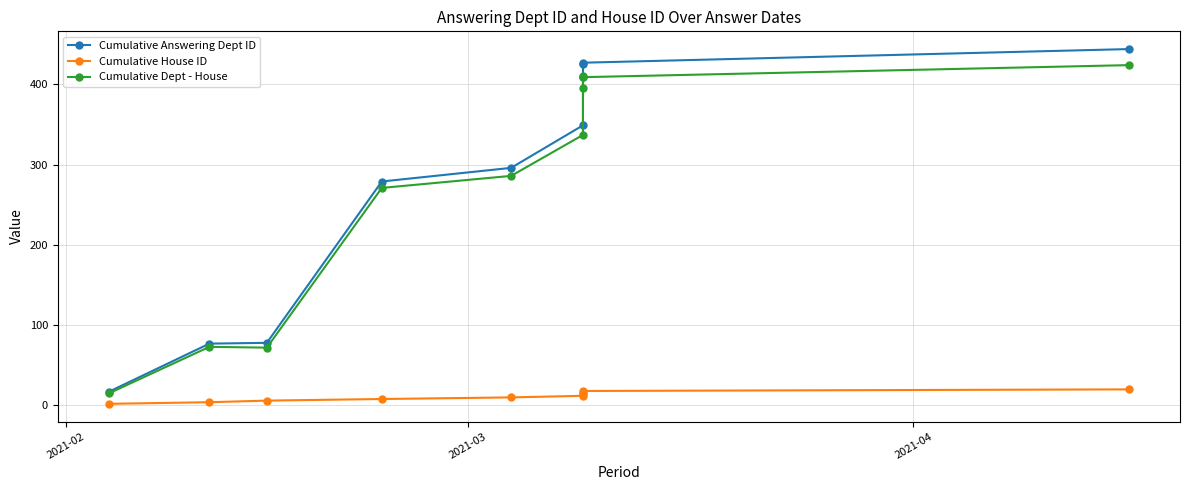

What is the difference between the second highest and minimum values in the Cumulative Dept - House series?

395